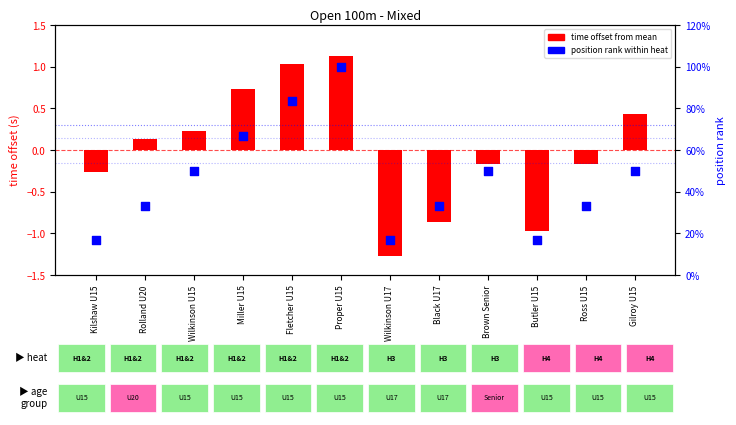

Which series contains the highest Y value?

time offset from mean